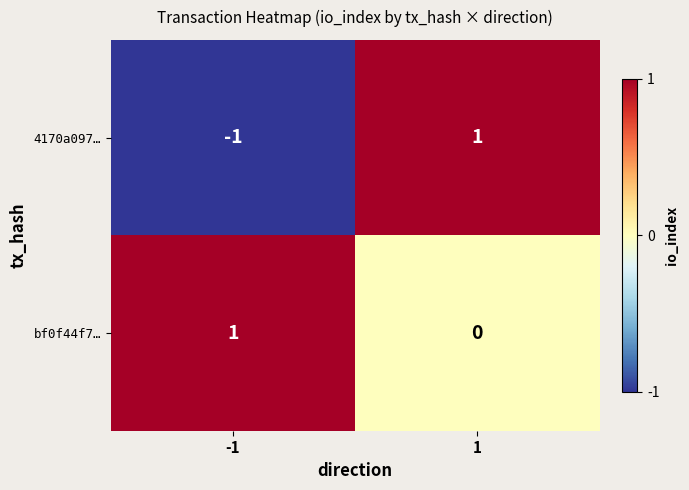

List the series in order of their overall mean, highest first.

bf0f44f7…, 4170a097…